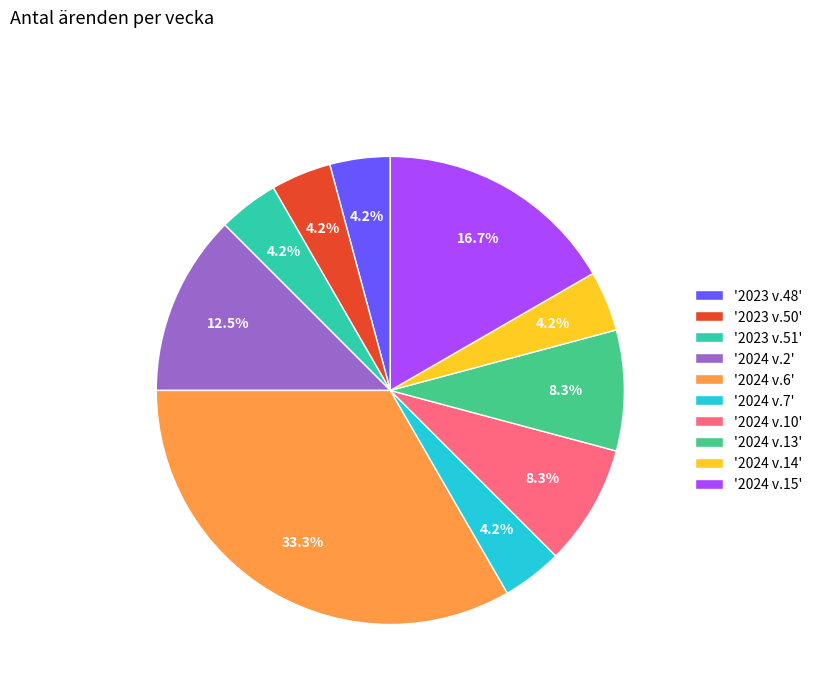

Count the number of slices in the pie.

10